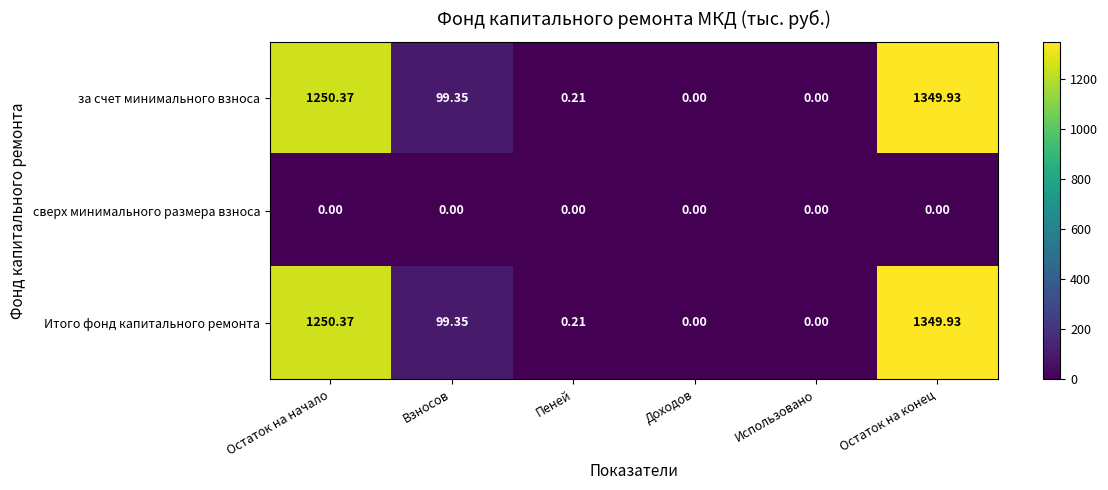

Where does the за счет минимального взноса series first go above 99?

Остаток на начало